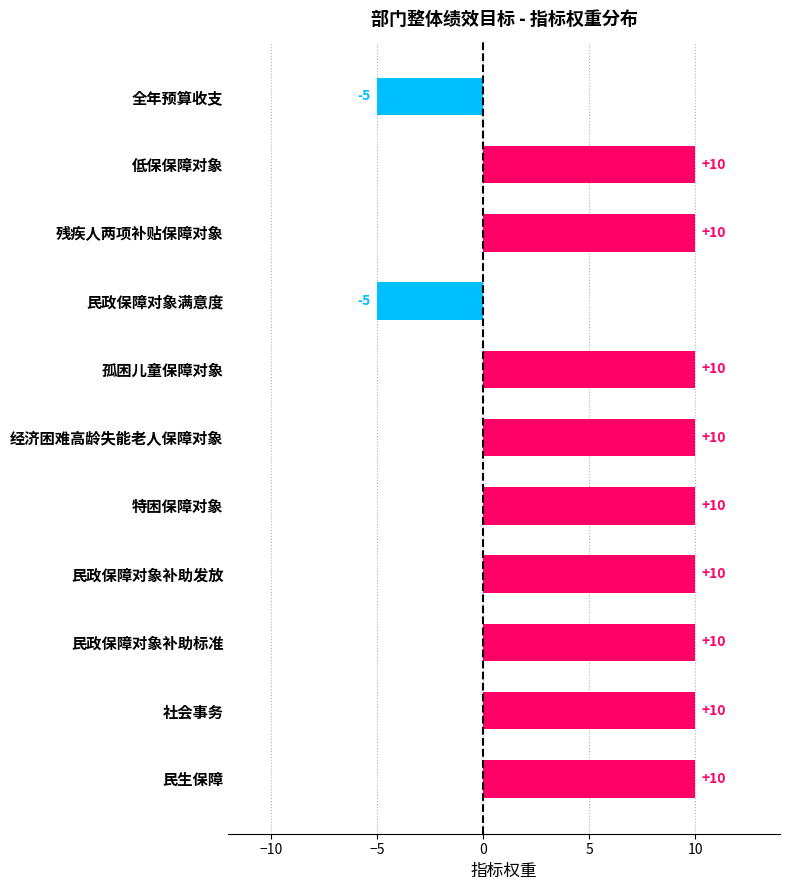

How many data points does each series have?

11